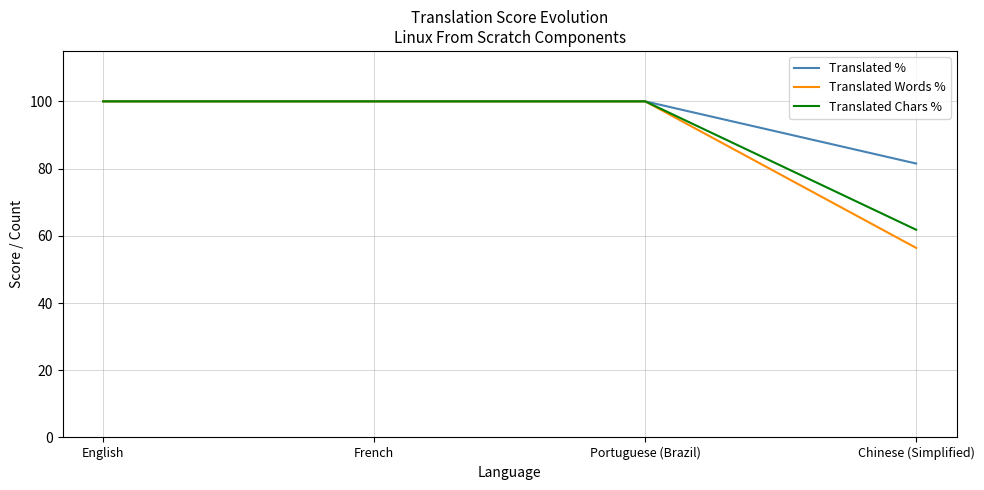

What position from the right is Portuguese (Brazil)?

2